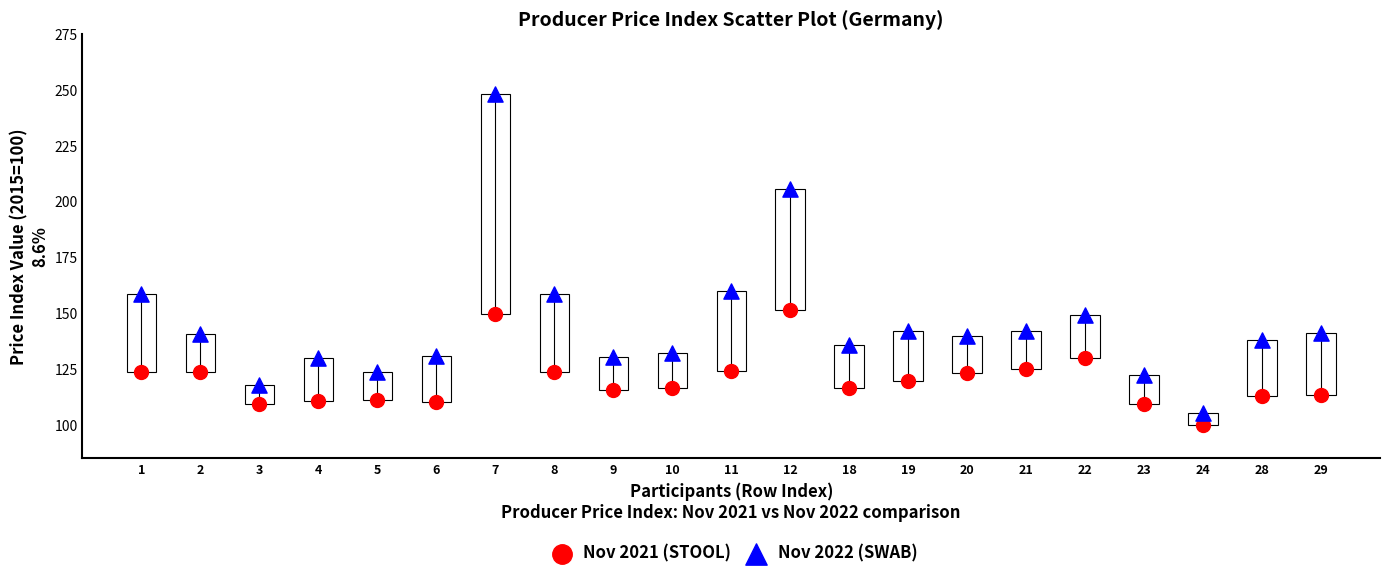

Which series contains the highest Y value?

Nov 2022 (SWAB)